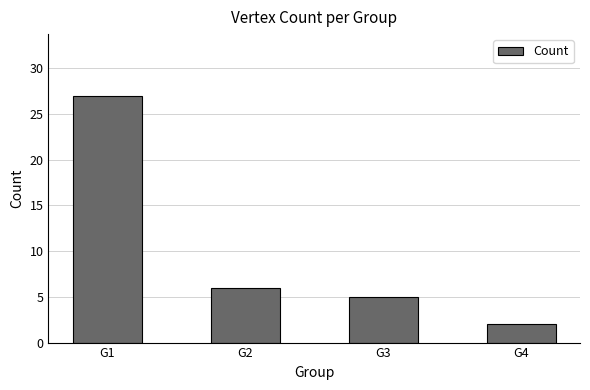

What is the sum of all values?

40